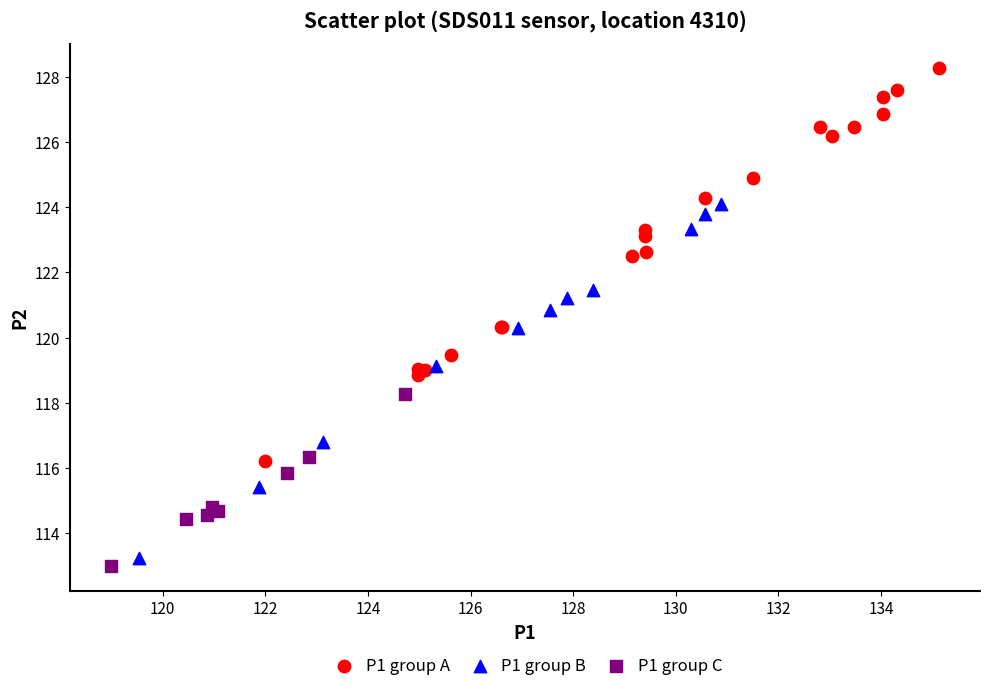

Which series reaches the maximum Y coordinate?

P1 group A